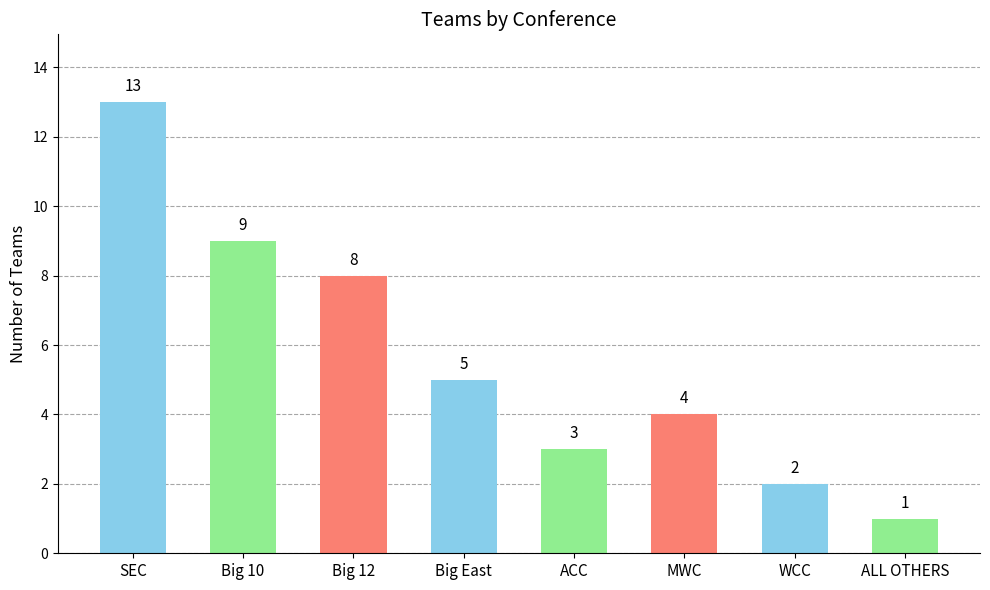

Is it true that the value at MWC is 4?

True